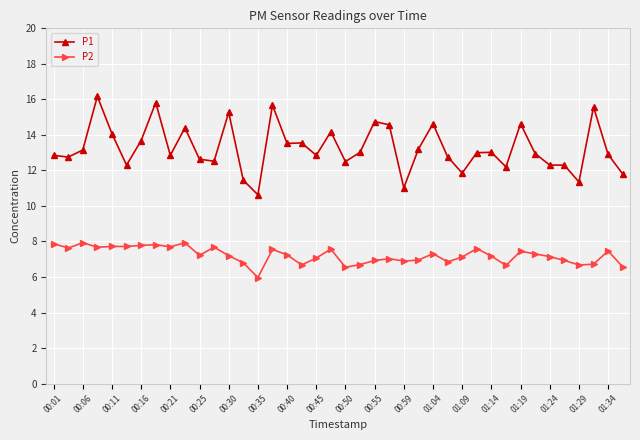

At how many categories does at least one series exceed 9?

40